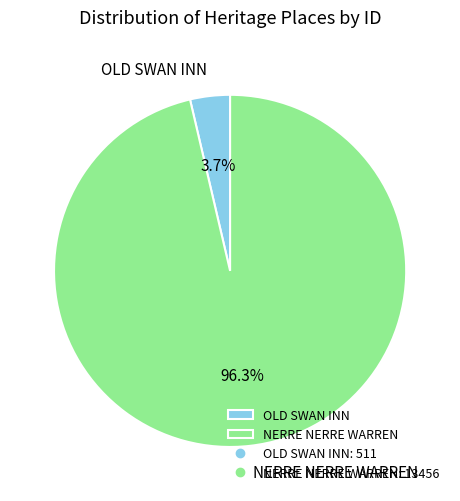

Which category has the smallest portion of the pie?

OLD SWAN INN